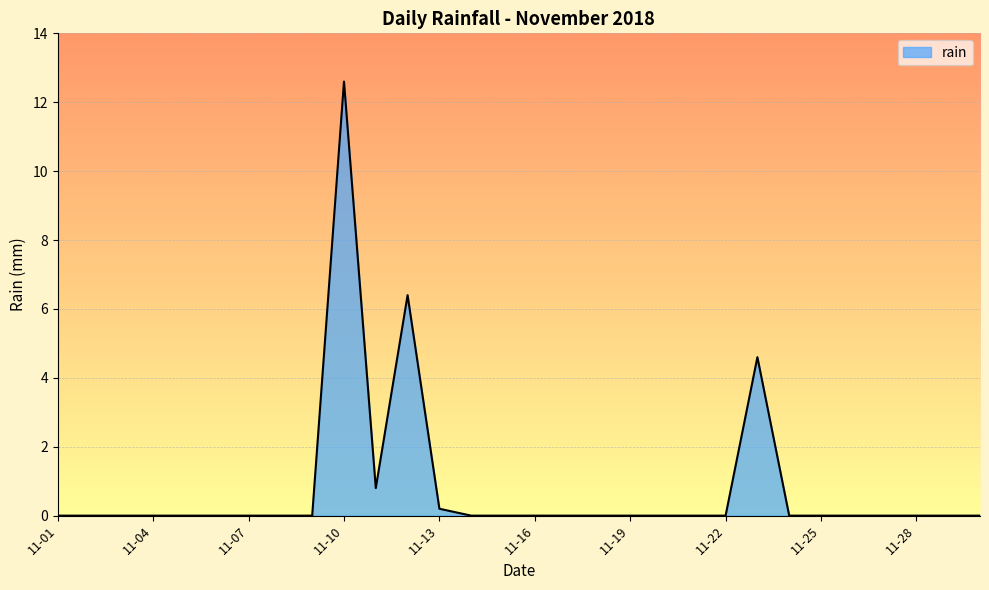

What is the difference between the maximum and minimum values?

12.6